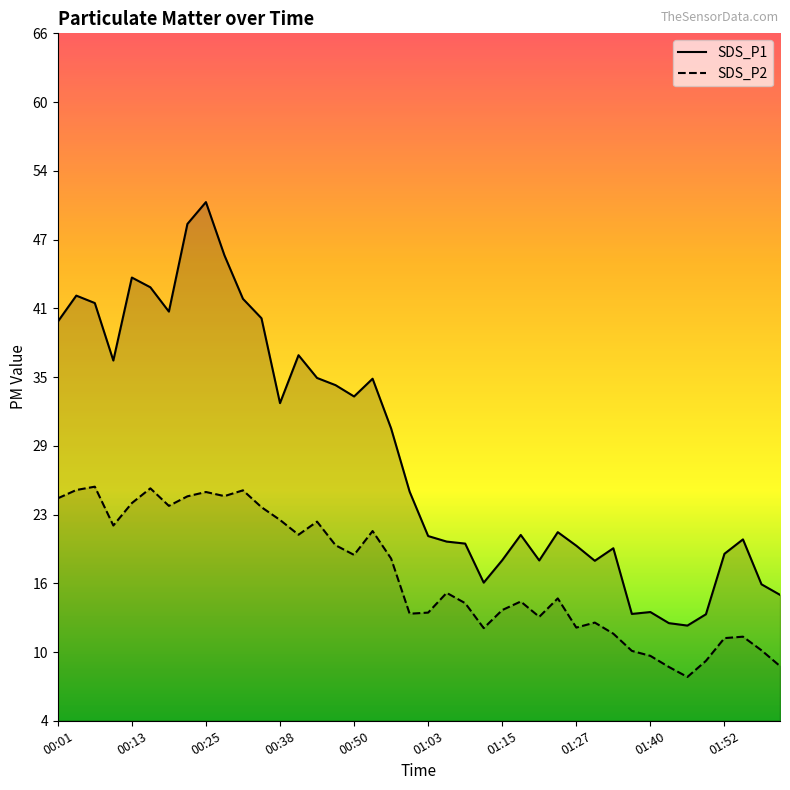

What is the difference between the second highest and second lowest values in the SDS_P1 series?

36.0